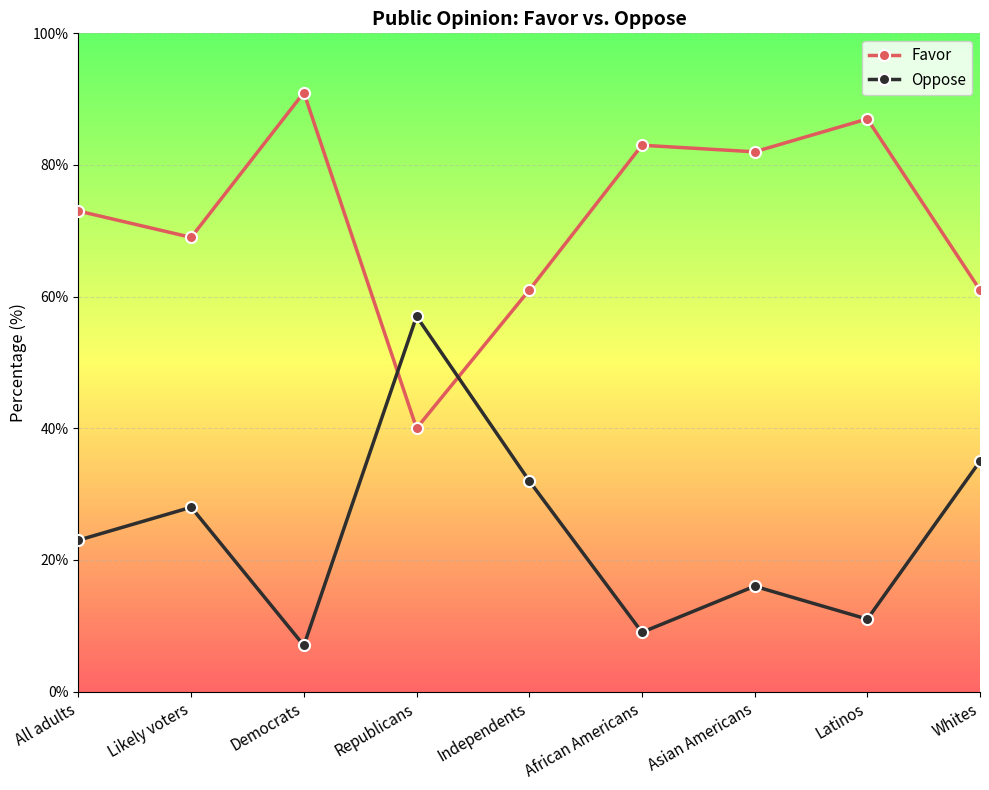

What position from the left is Independents?

5